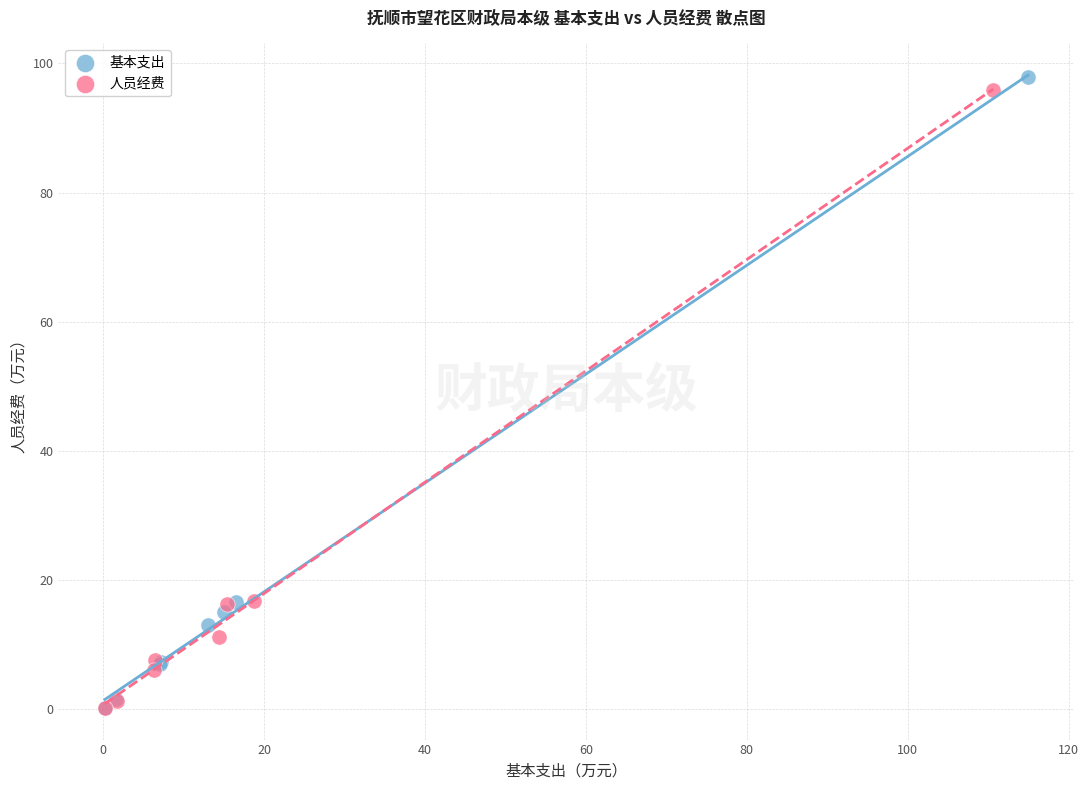

Which series has the largest Y range (max minus min)?

基本支出